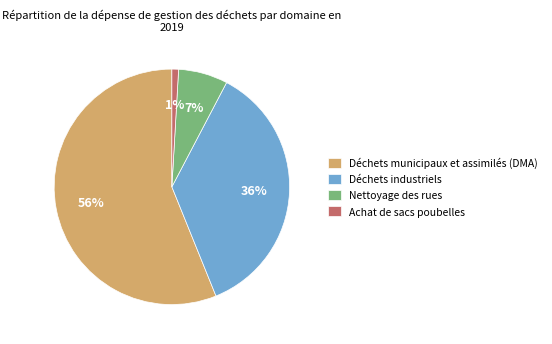

What is the smallest slice in the pie chart?

Achat de sacs poubelles